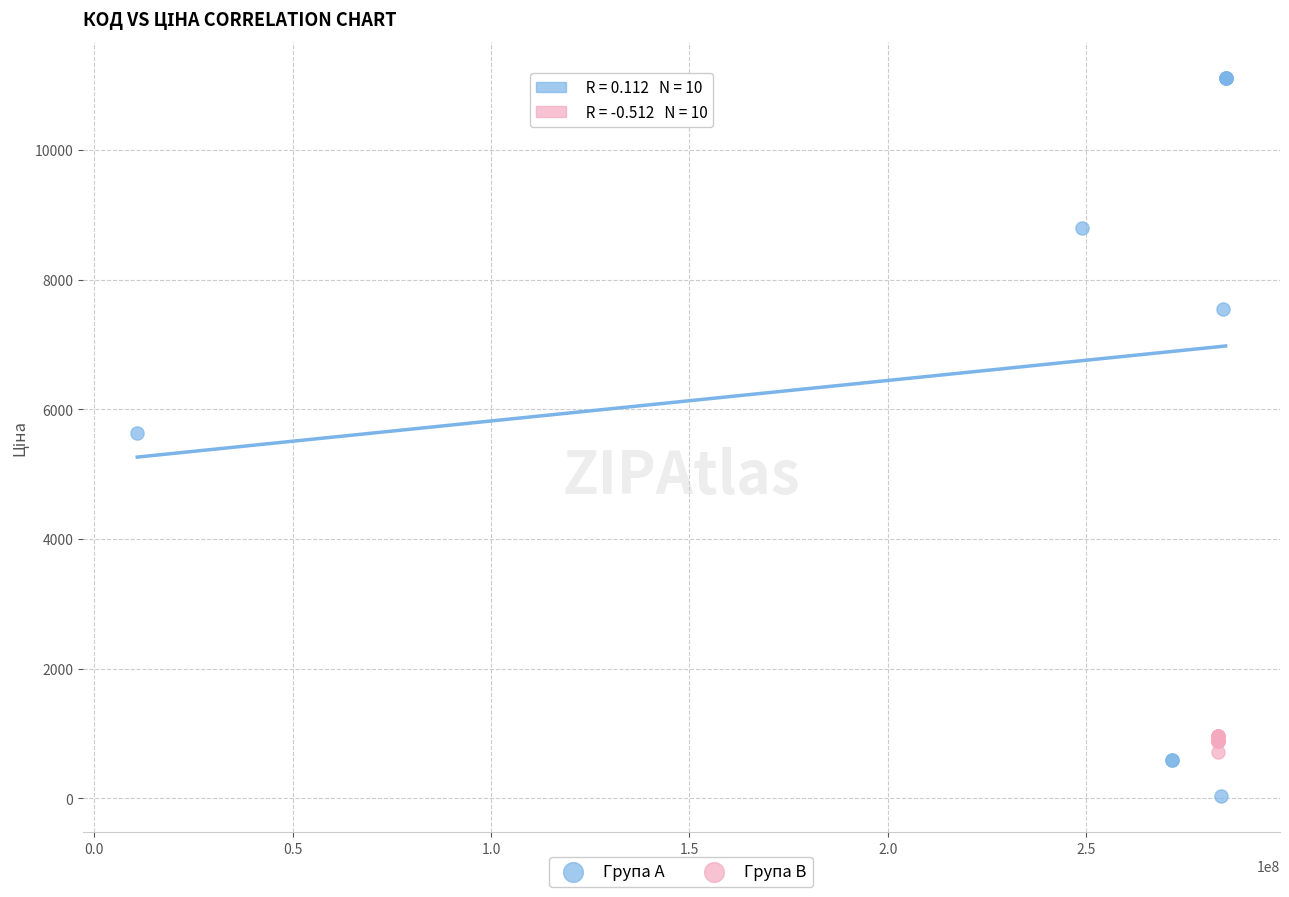

Which series reaches the maximum Y coordinate?

Група A